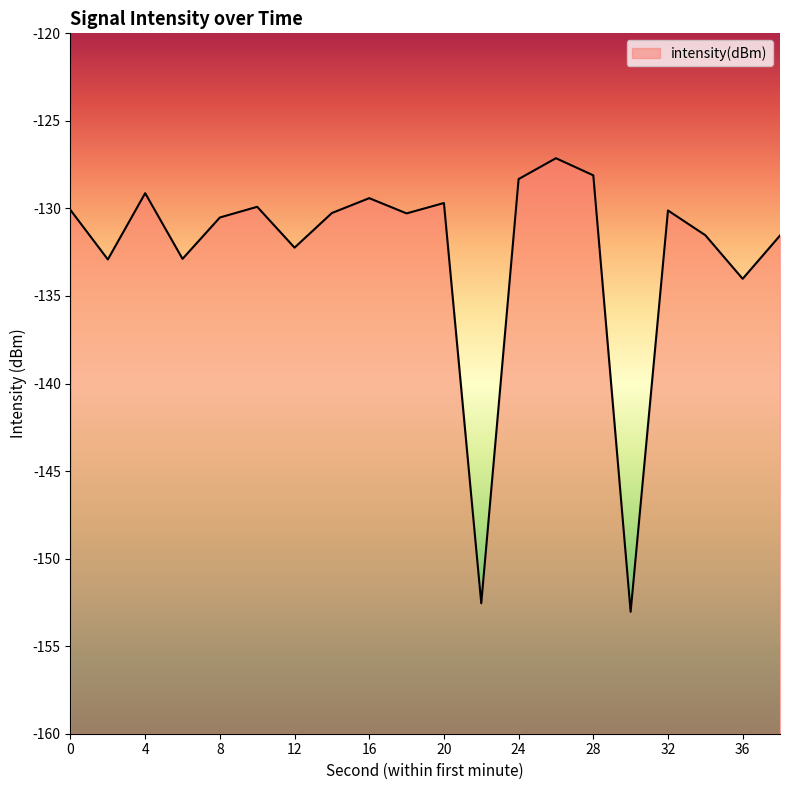

What is the value of the 10th point from the left?

-130.3